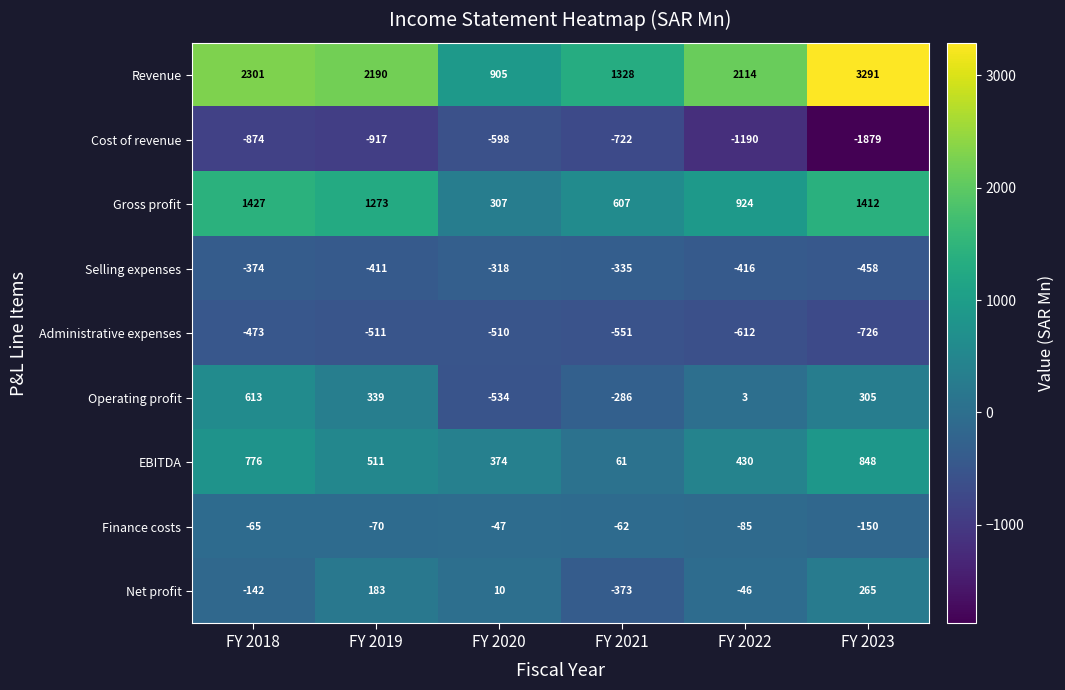

At FY 2023, list the series in order from smallest to largest.

Cost of revenue, Administrative expenses, Selling expenses, Finance costs, Net profit, Operating profit, EBITDA, Gross profit, Revenue